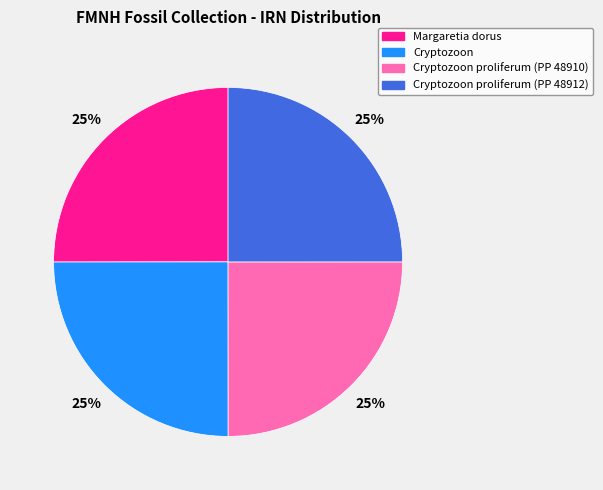

The Cryptozoon proliferum (PP 48910) slice represents 37% of the pie. True or false?

False